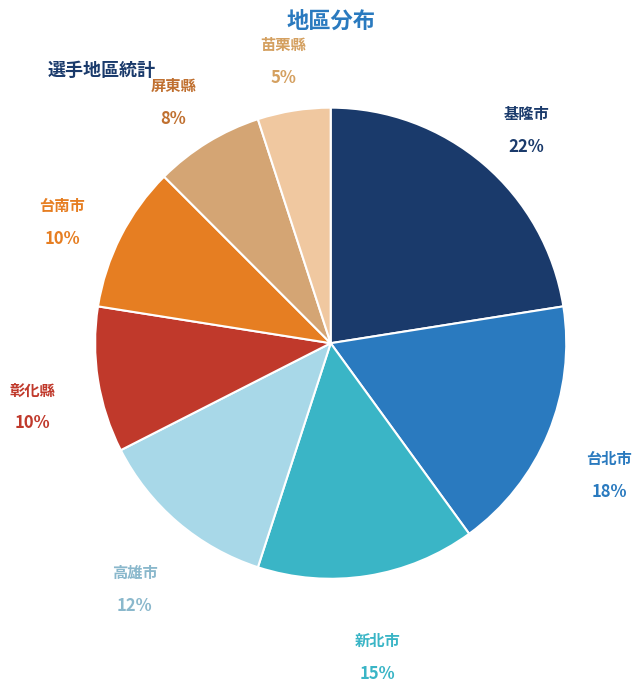

To the nearest percent, what is the average slice percentage?

12%